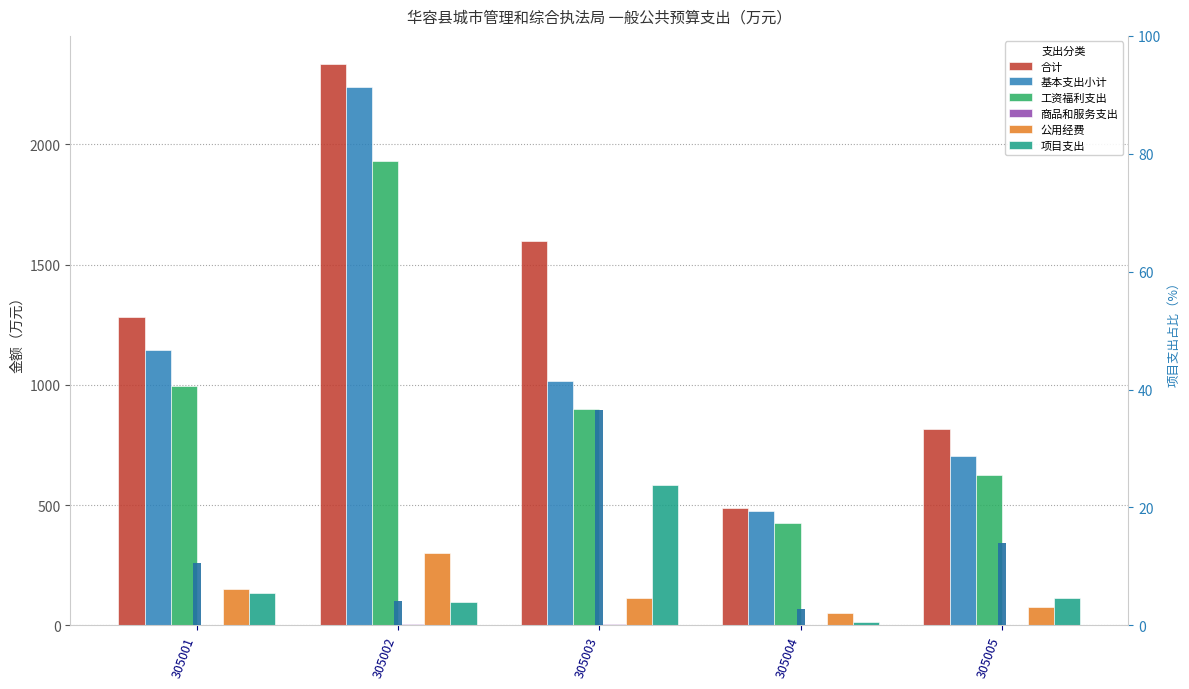

What is the spread (max minus min) of values at 305001?

1281.8